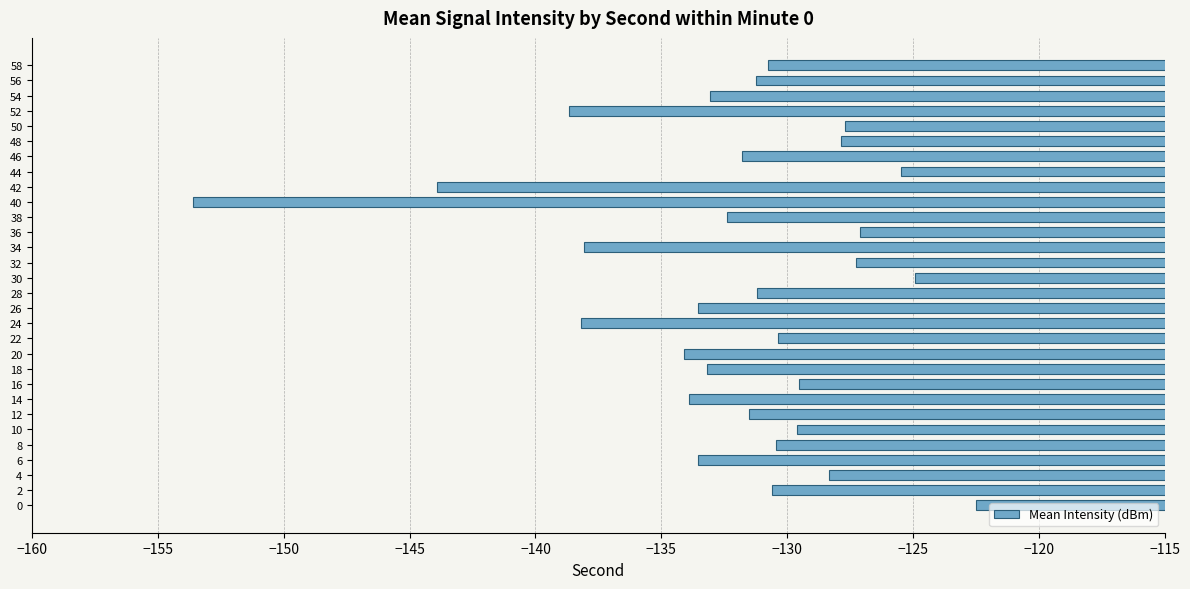

What is the average value?

-132.1